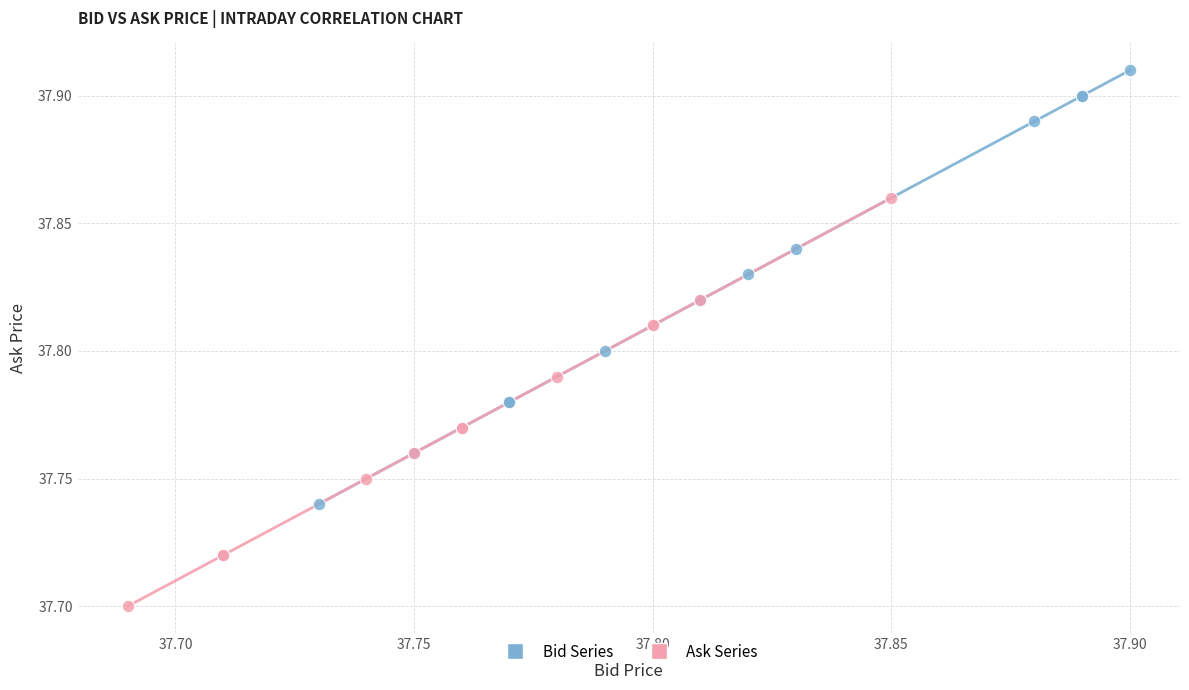

Which series has the widest spread of Y values?

Bid Series